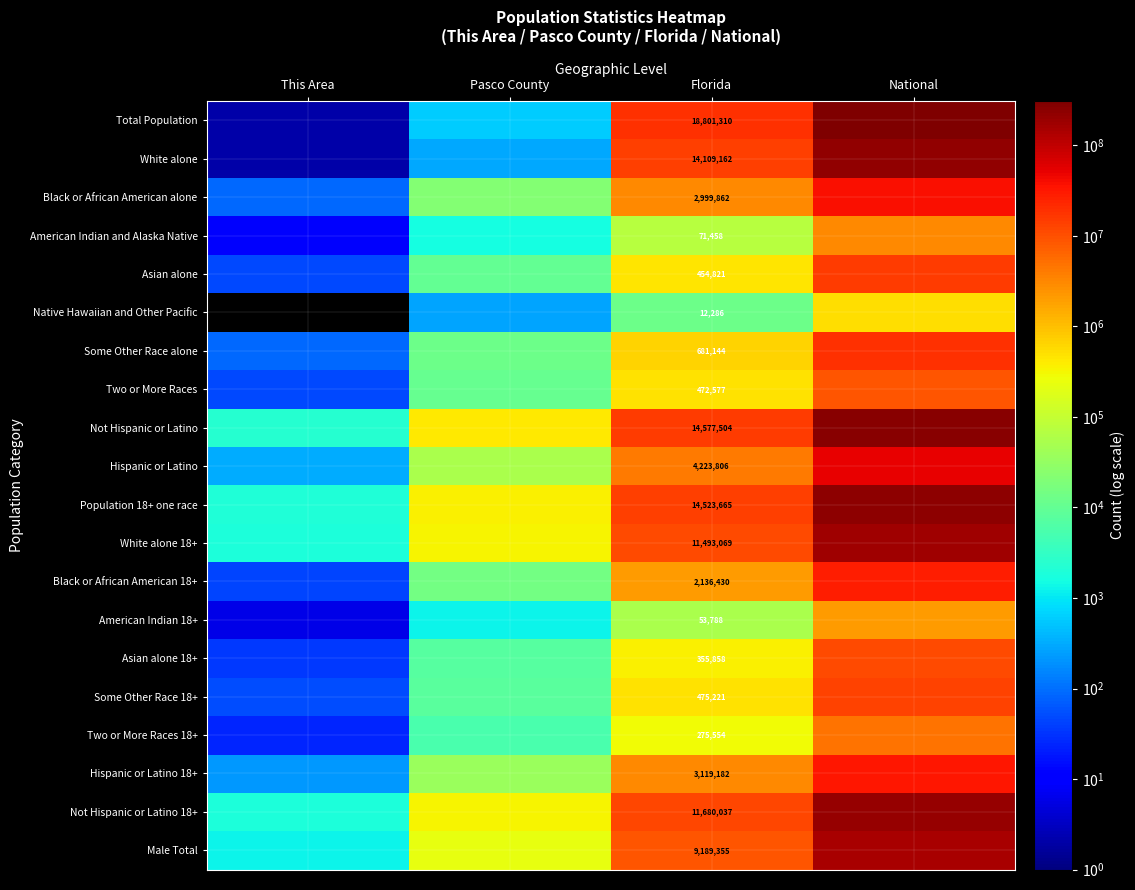

True or false: White alone 18+ has a value of 11493069 at Florida.

True